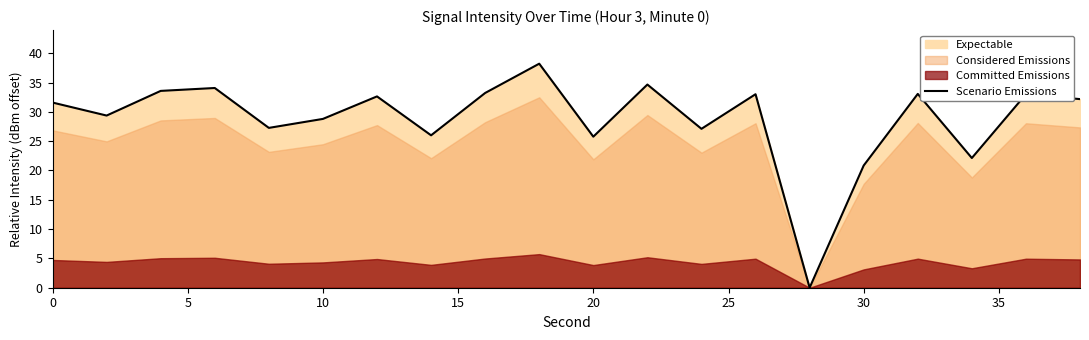

The value of Scenario Emissions at 0 is 46.4. True or false?

False